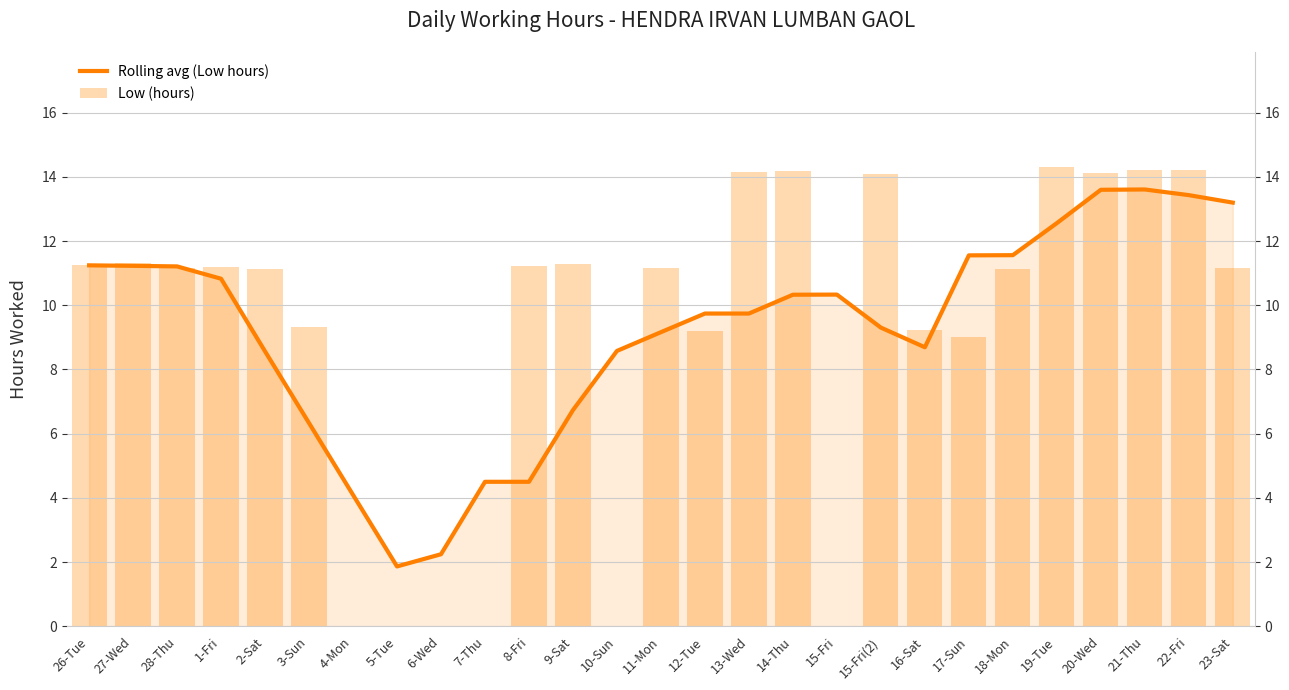

What is the sum of all Rolling avg (Low hours) values?

248.7